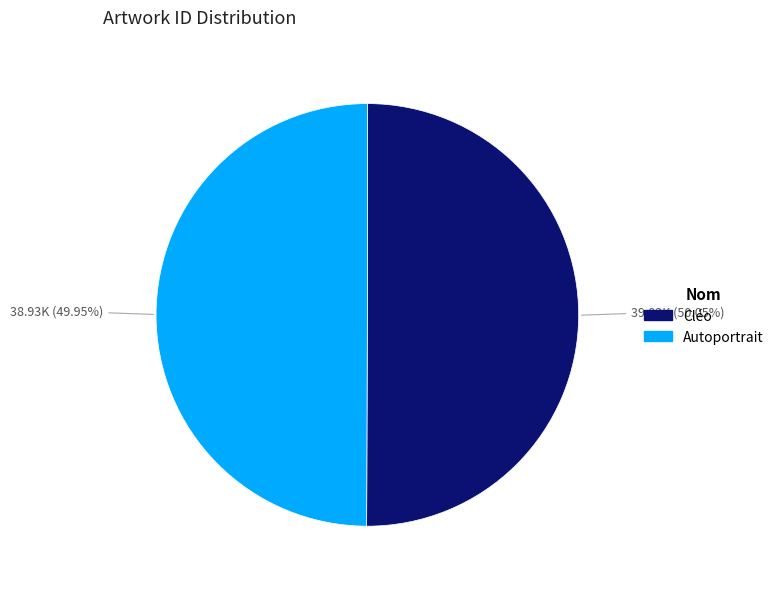

How many segments does this pie chart have?

2